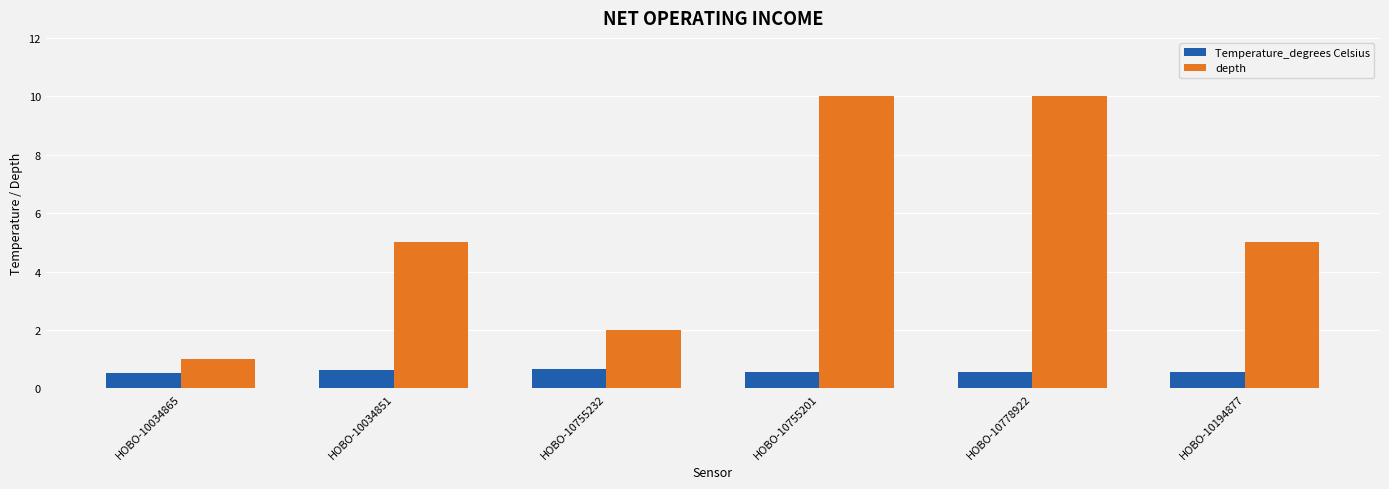

What is the maximum value for depth?

10.0